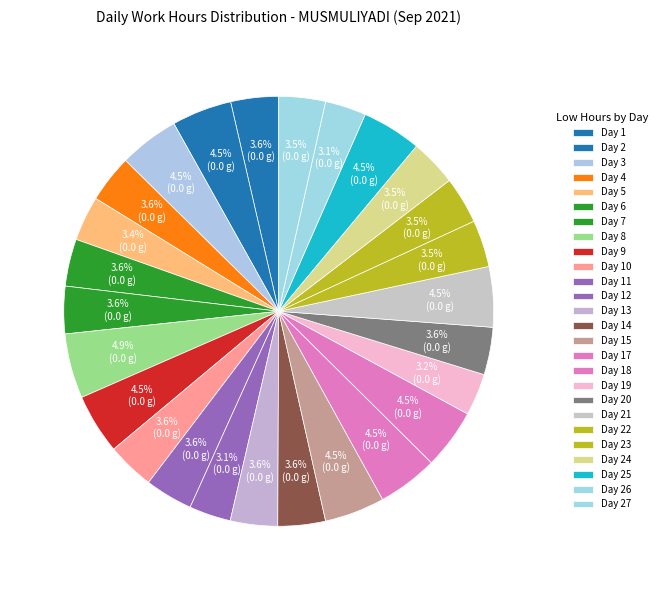

How many segments does this pie chart have?

26